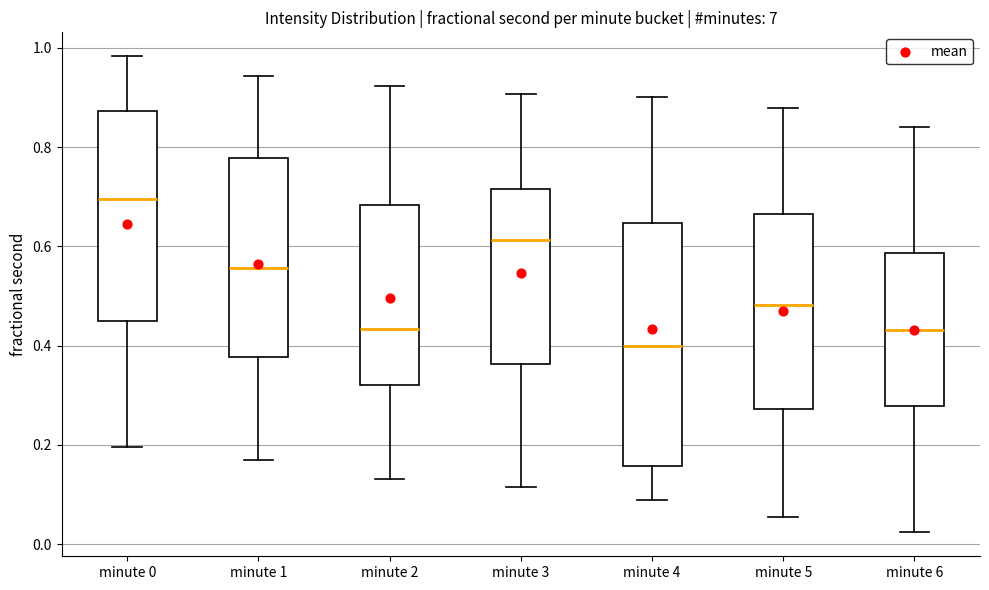

Which box is the tallest, from its lower edge to its upper edge?

minute 4